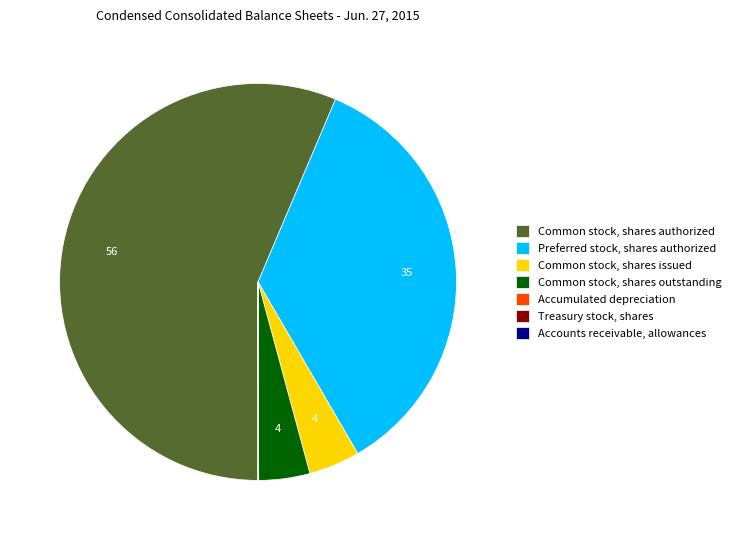

True or false: Preferred stock, shares authorized accounts for 35% of the total.

True